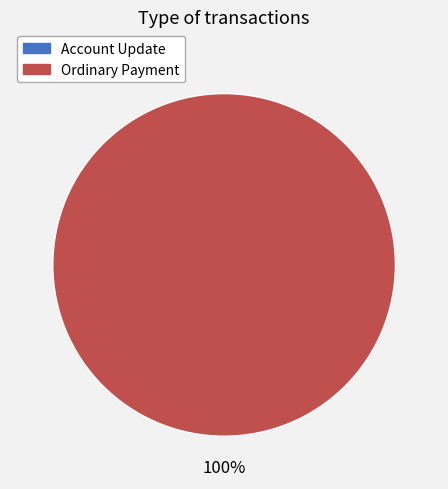

What portion of the pie excludes Account Update?

100.0%